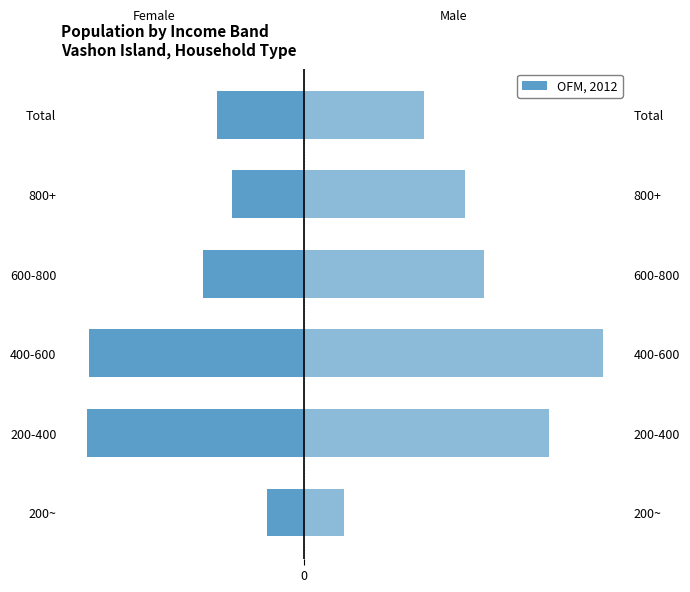

How many bars are there in each group?

2